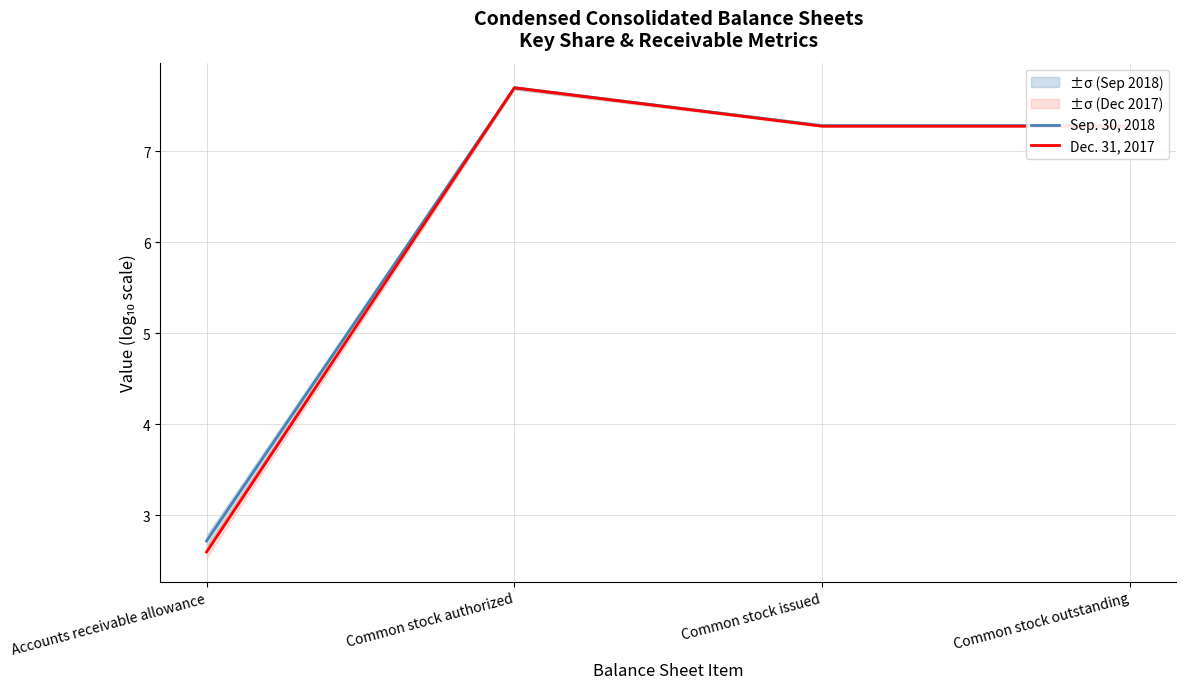

Count the number of categories in the chart.

4